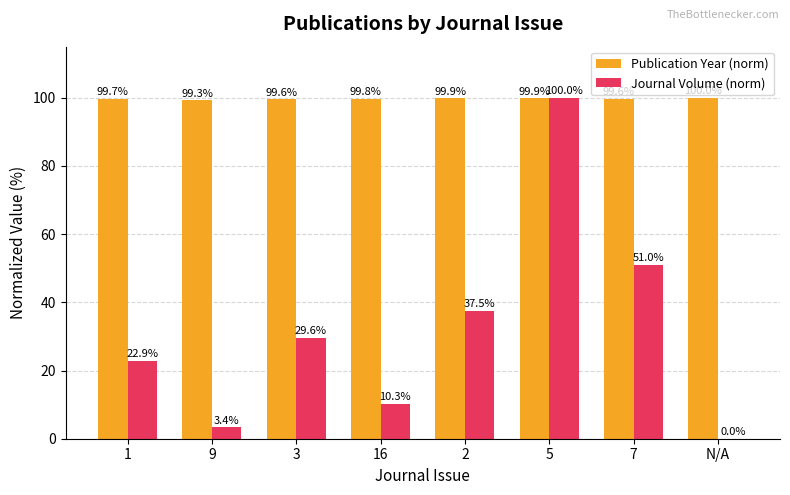

At which label does Journal Volume (norm) reach its peak?

5